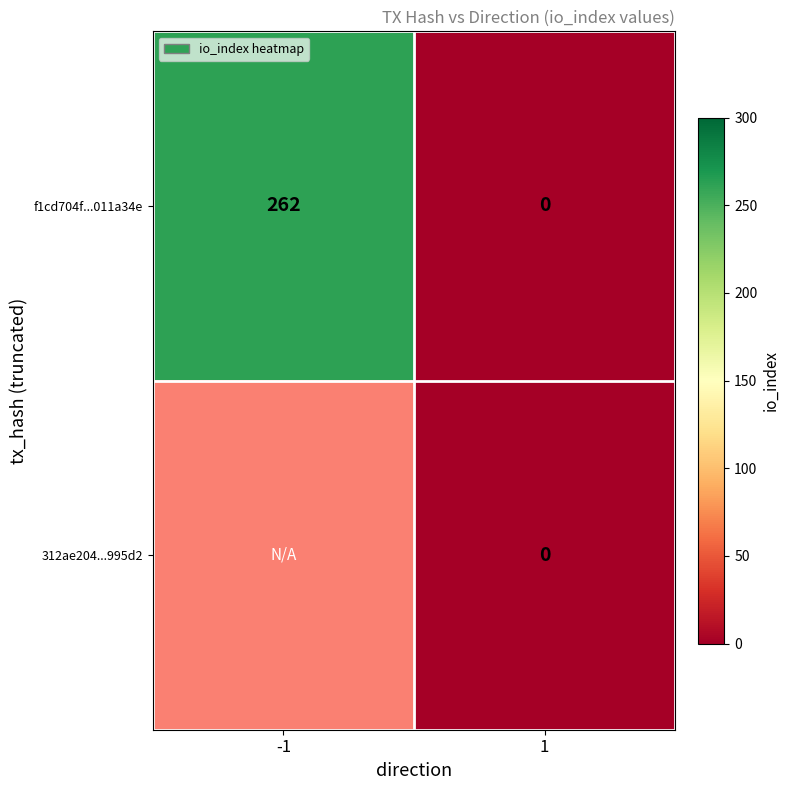

The value of f1cd704f...011a34e at -1 is 262. True or false?

True